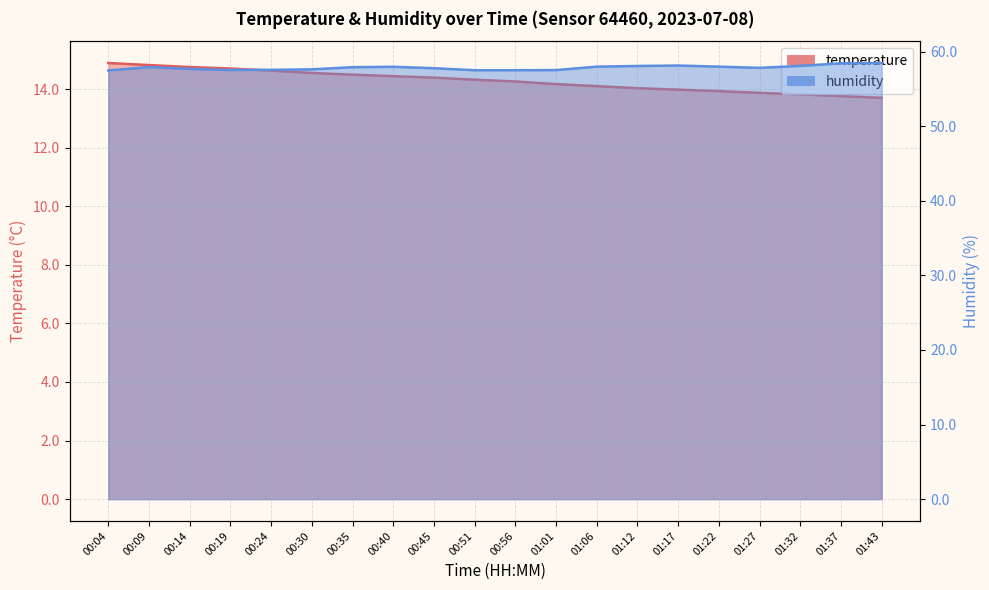

True or false: humidity and temperature cross at least once.

False